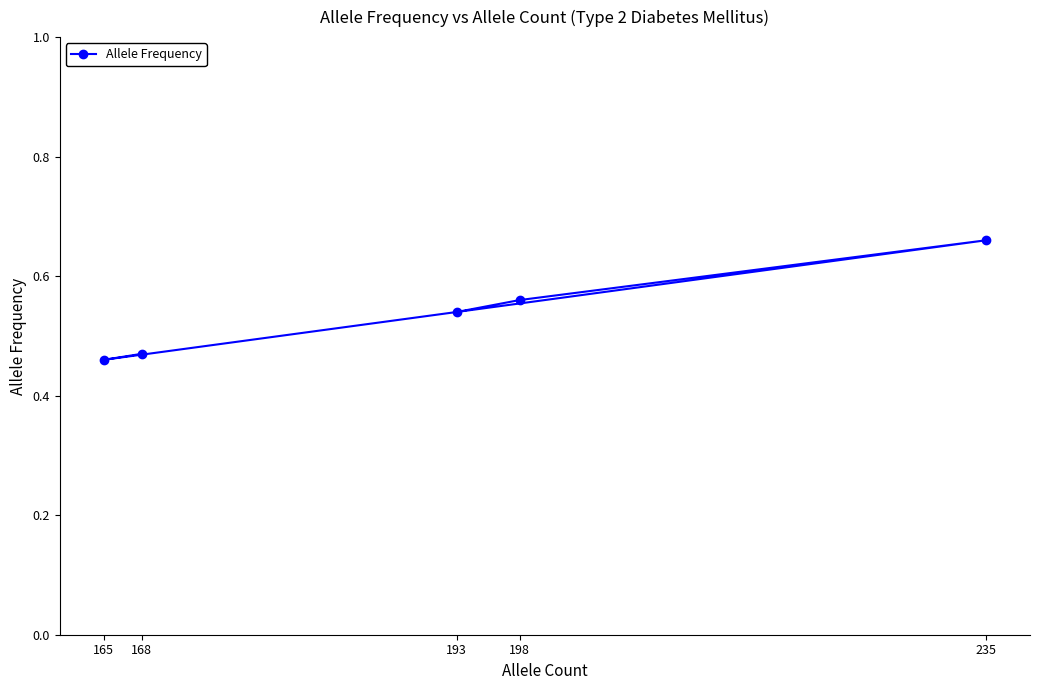

The chart shows a value of 0.7 at 165. True or false?

False